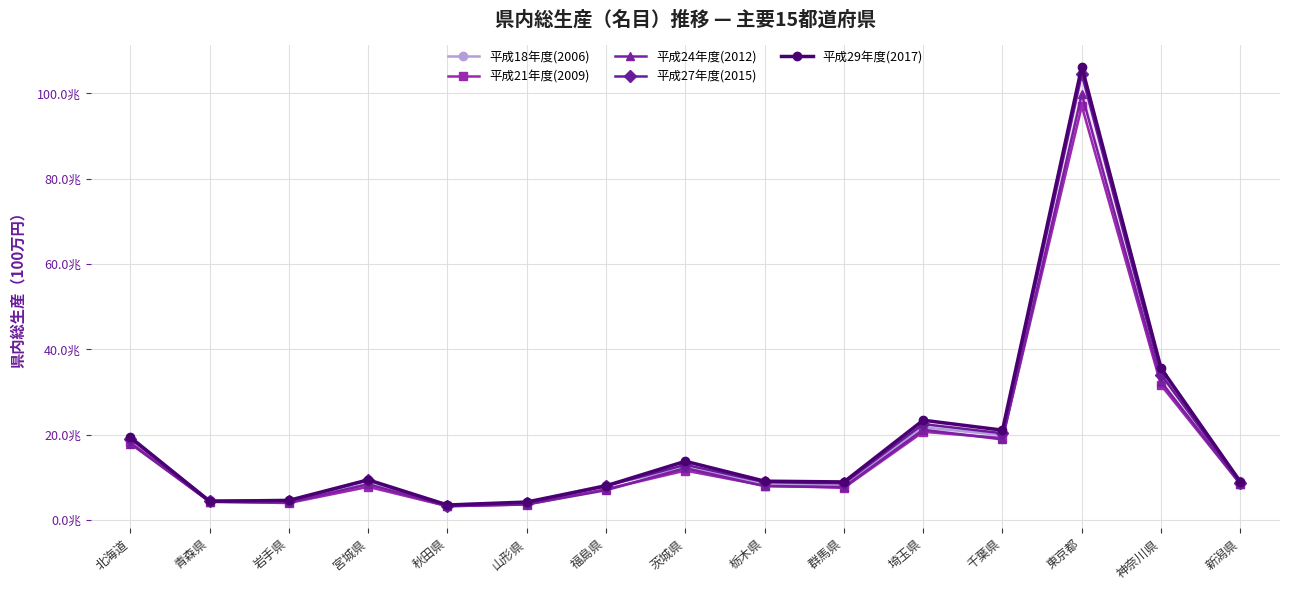

What are all the series names shown in the legend?

平成18年度(2006), 平成21年度(2009), 平成24年度(2012), 平成27年度(2015), 平成29年度(2017)